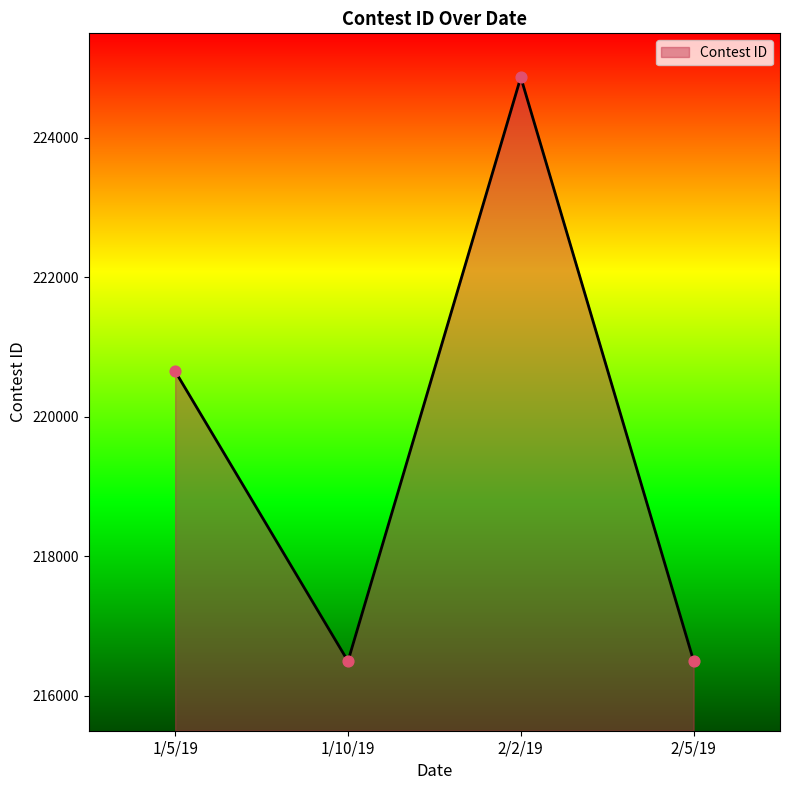

Which has a higher value, 1/5/19 or 2/5/19?

1/5/19